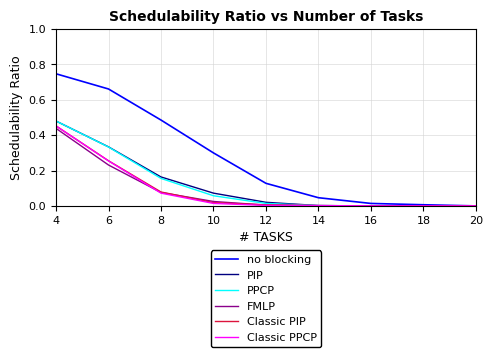

Which series has the largest range (max minus min)?

no blocking